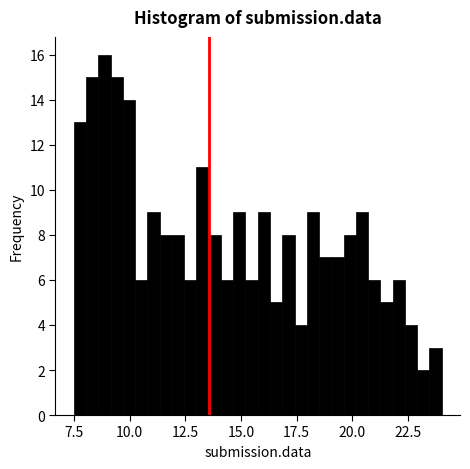

Read against the x-axis, roughly where is the centre of the tallest bar?

9.0